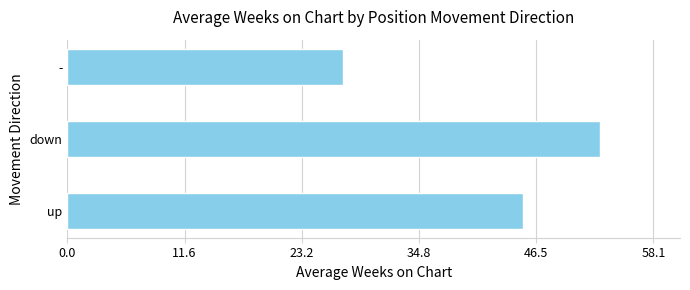

How many data points are less than 45?

1